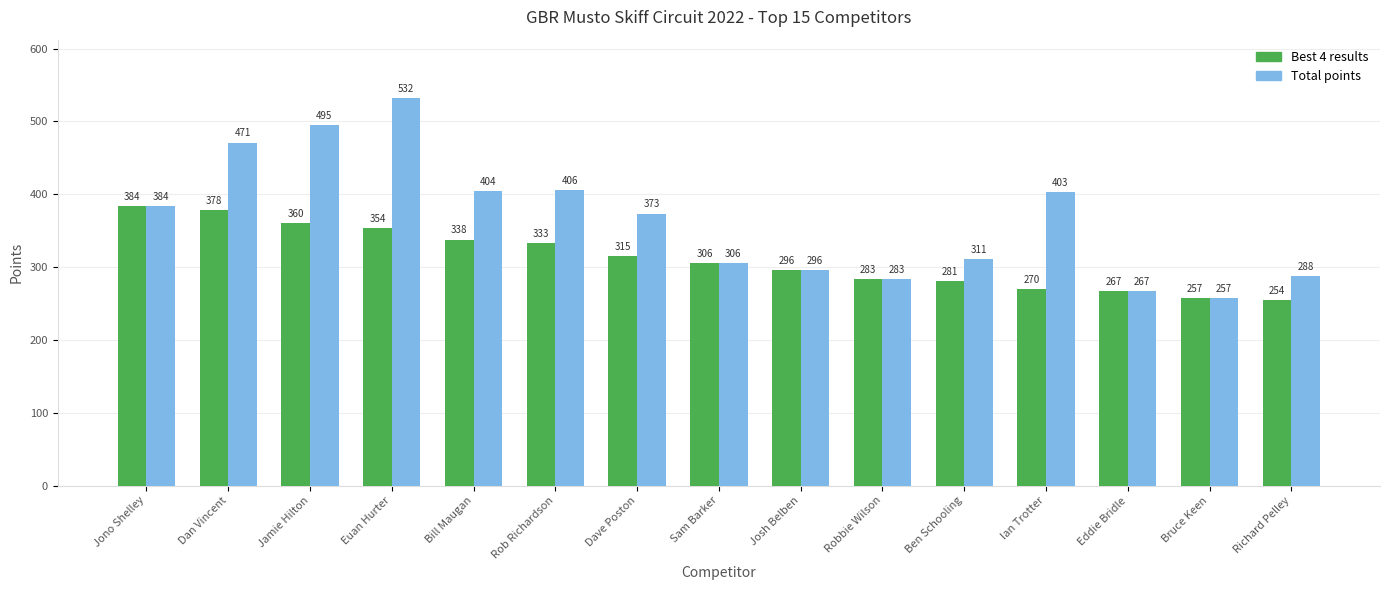

Which series has the largest range (max minus min)?

Total points